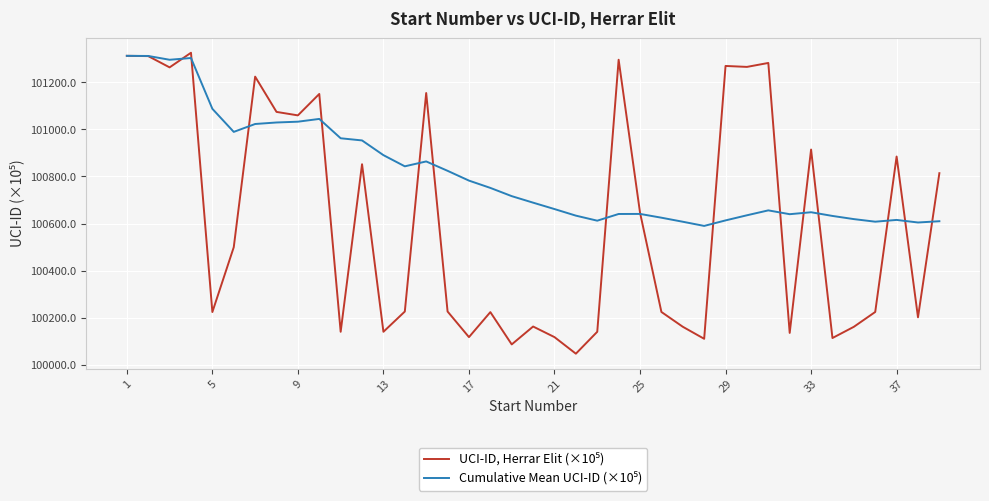

What is the greatest value displayed?

101326.2